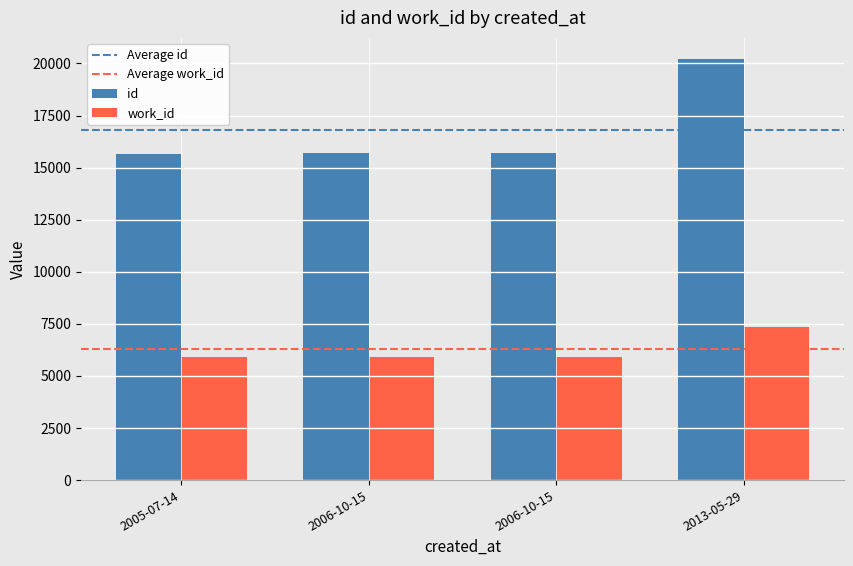

Are the bars horizontal?

No